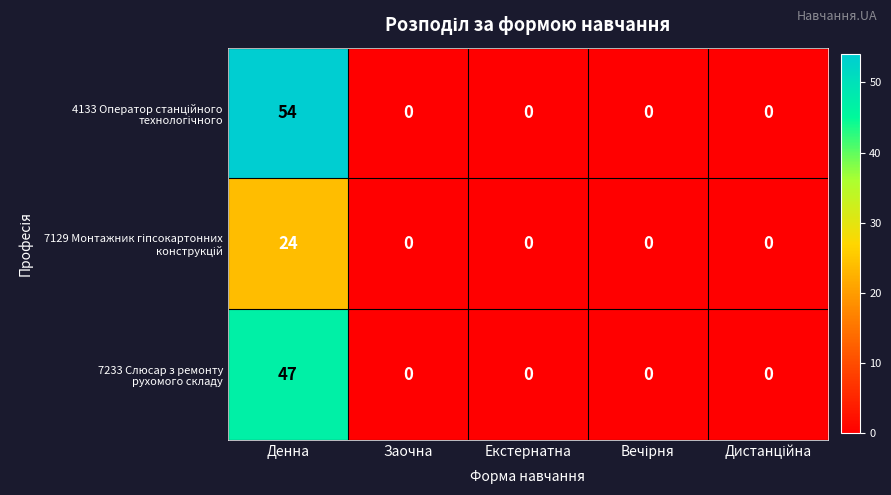

At which category is the sum across all series the highest?

Денна